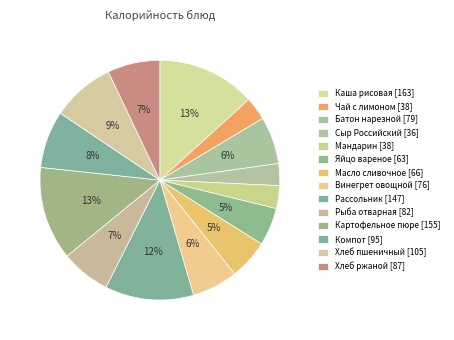

Count the number of slices in the pie.

14